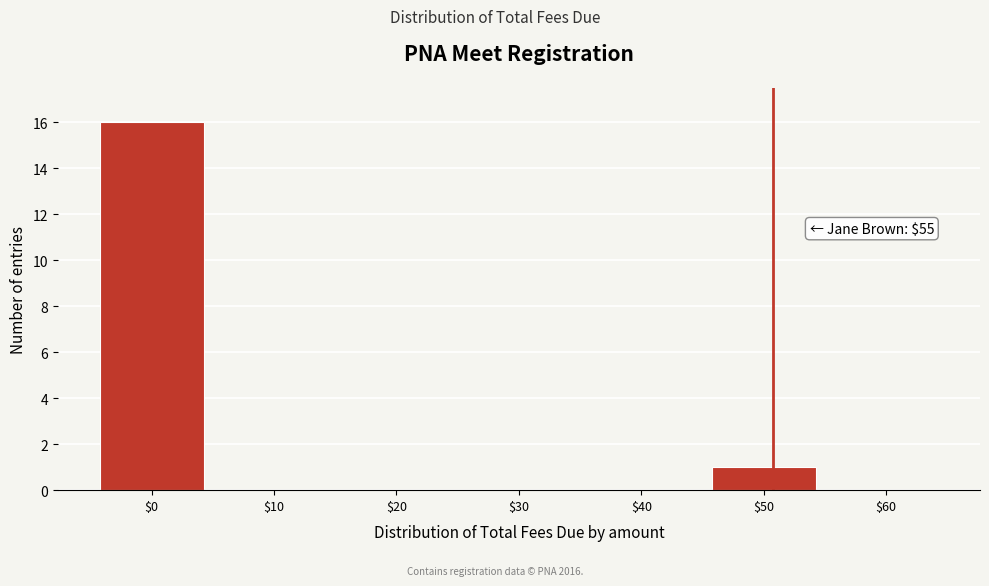

Where is the data nearest to the value 8?

$50